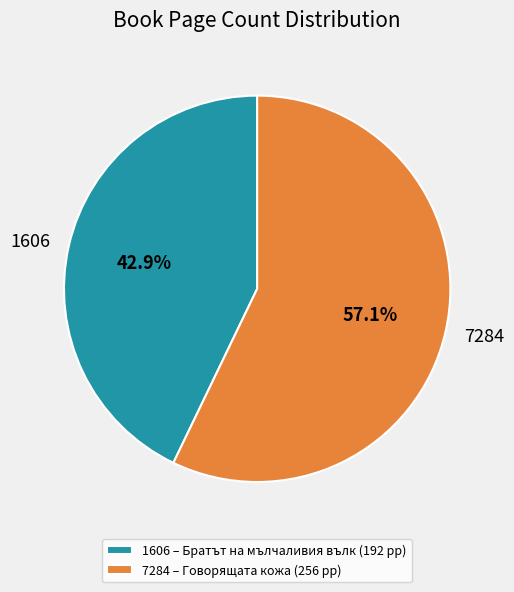

What percentage do 7284 and 1606 together represent?

100.0%